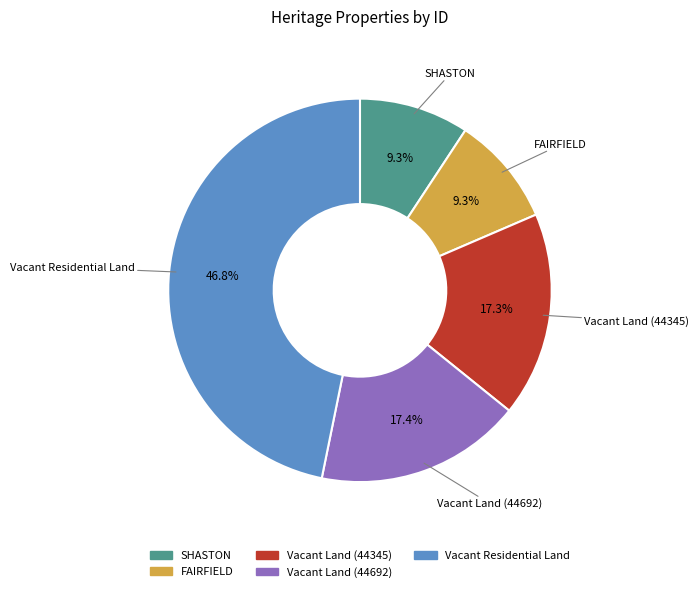

To the nearest percent, what is the combined percentage of FAIRFIELD and Vacant Land (44345)?

27%